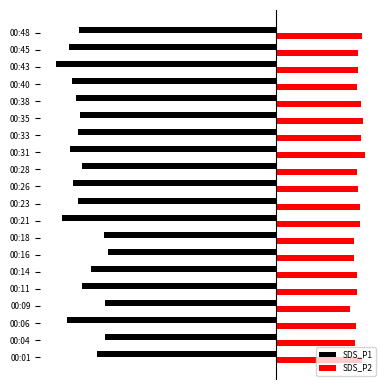

What are all the series names shown in the legend?

SDS_P1, SDS_P2